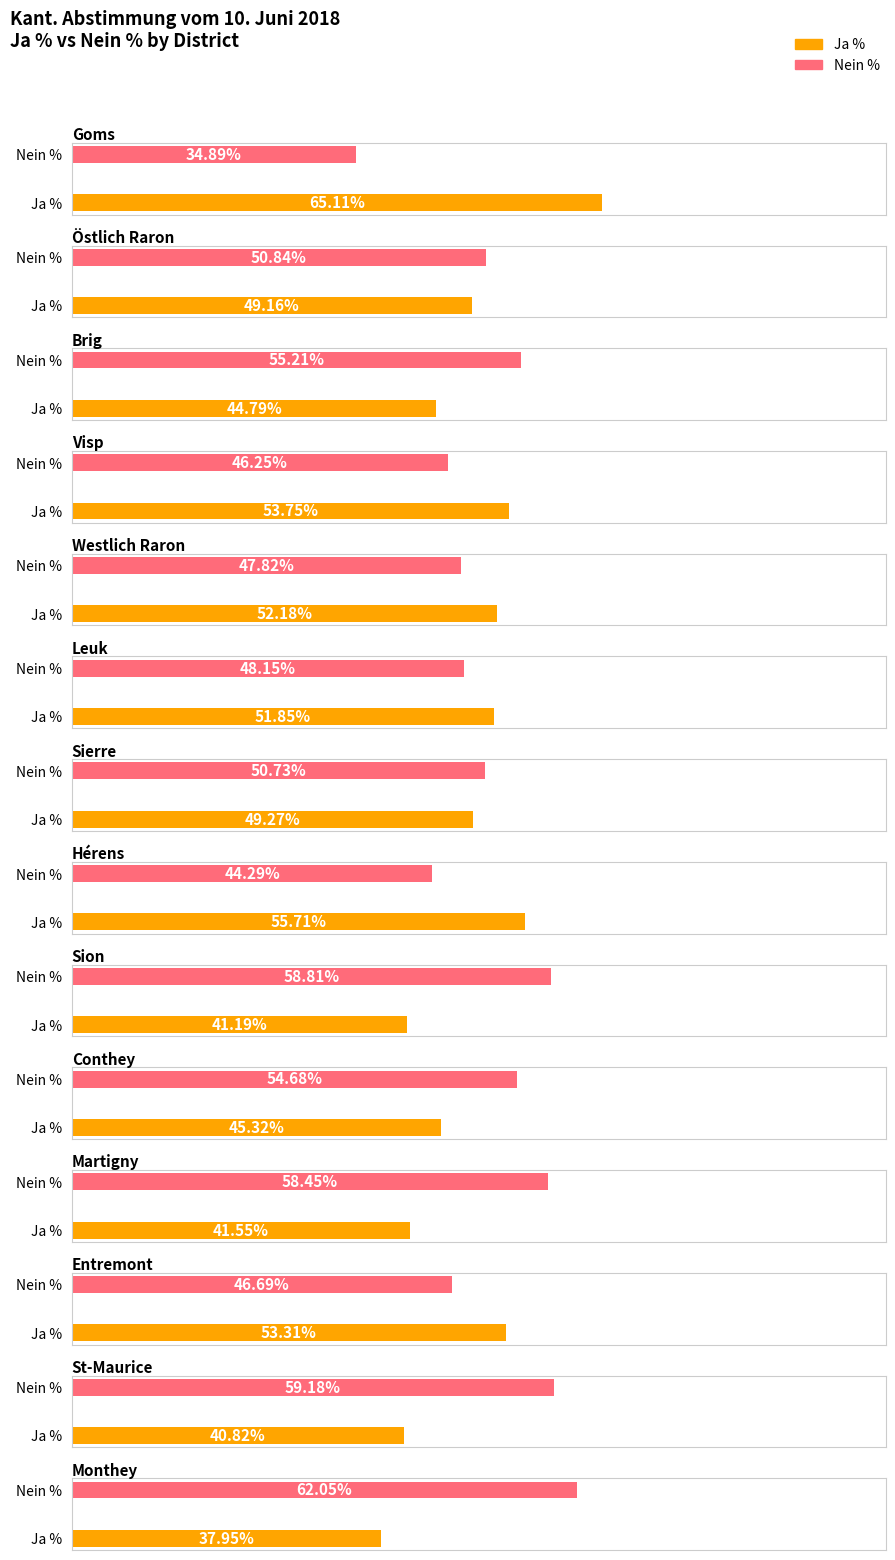

How many bars are there in total?

28